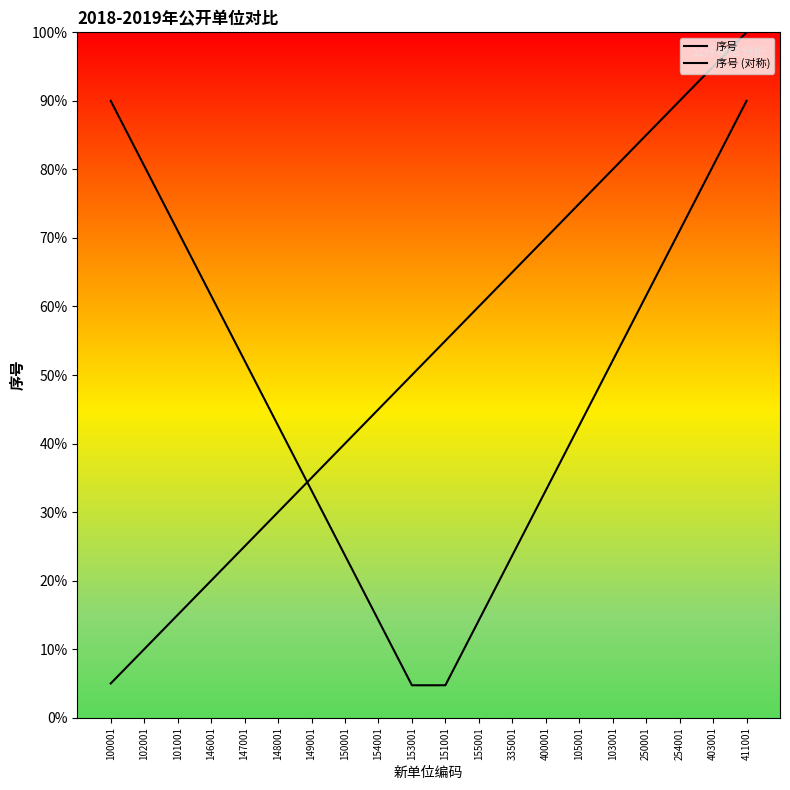

At which label is 序号 (对称) closest to 9?

148001